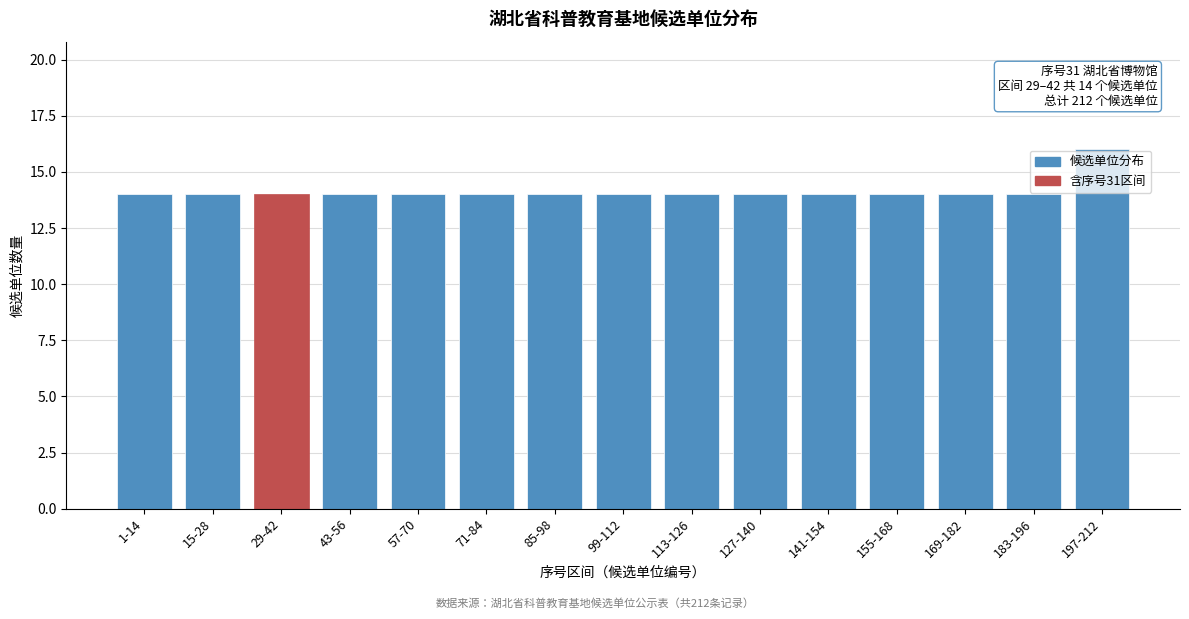

Reading right to left, extract all data points from this chart.

16	14	14	14	14	14	14	14	14	14	14	14	14	14	14